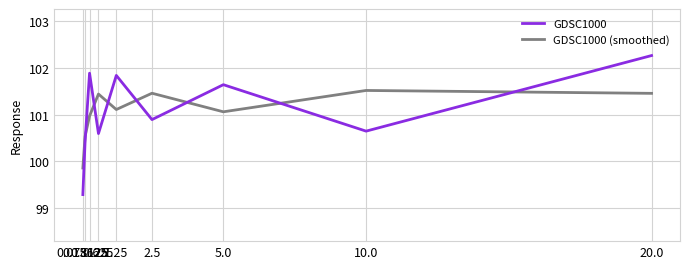

What is the approximate value of GDSC1000 (smoothed) at 0.3125?

101.0